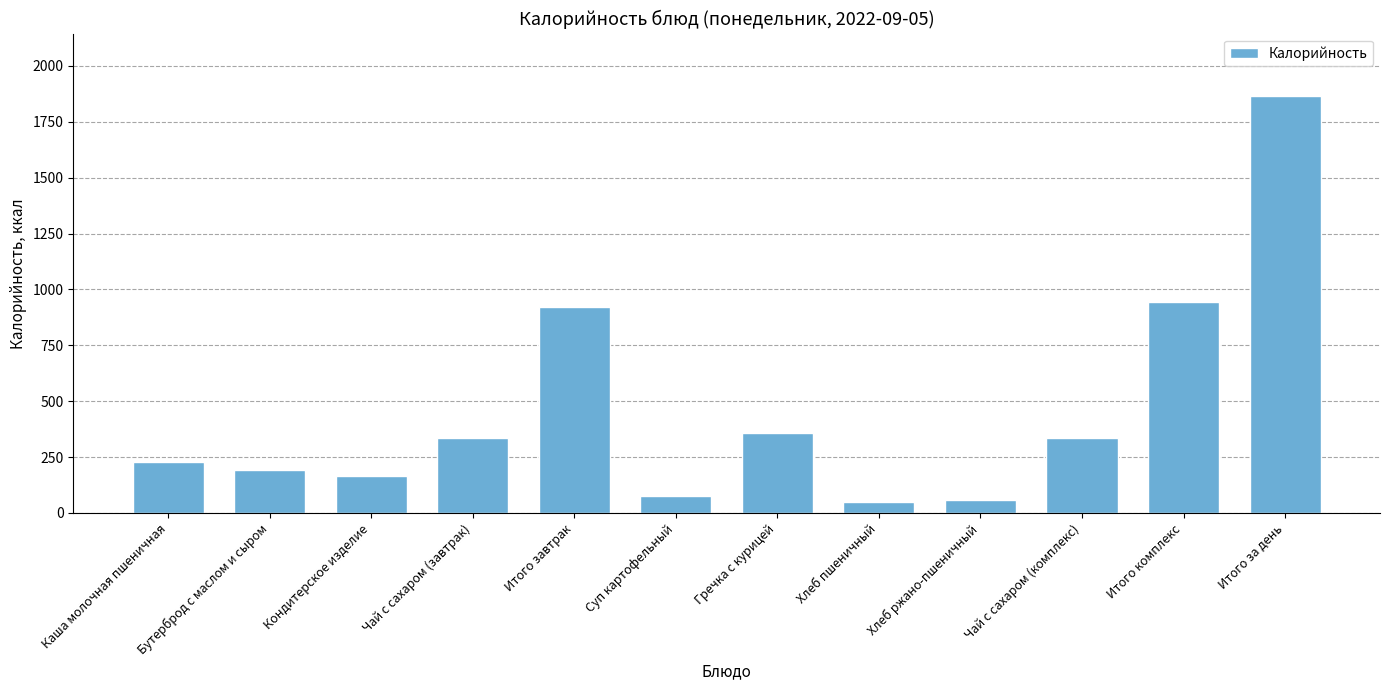

What is the label of the 9th bar from the left?

Хлеб ржано-пшеничный